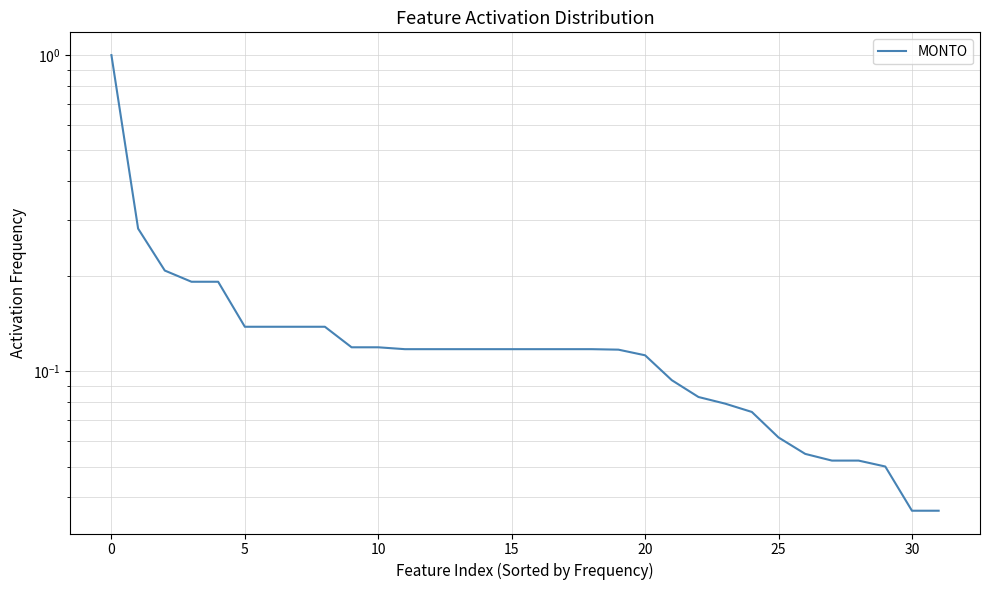

What is the value of the 3rd point from the left?

0.2